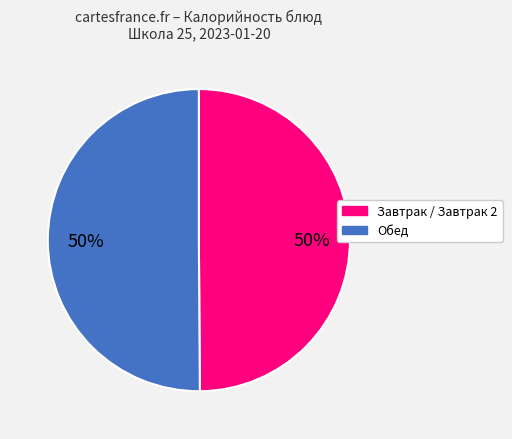

To the nearest percent, what is the average slice percentage?

50%